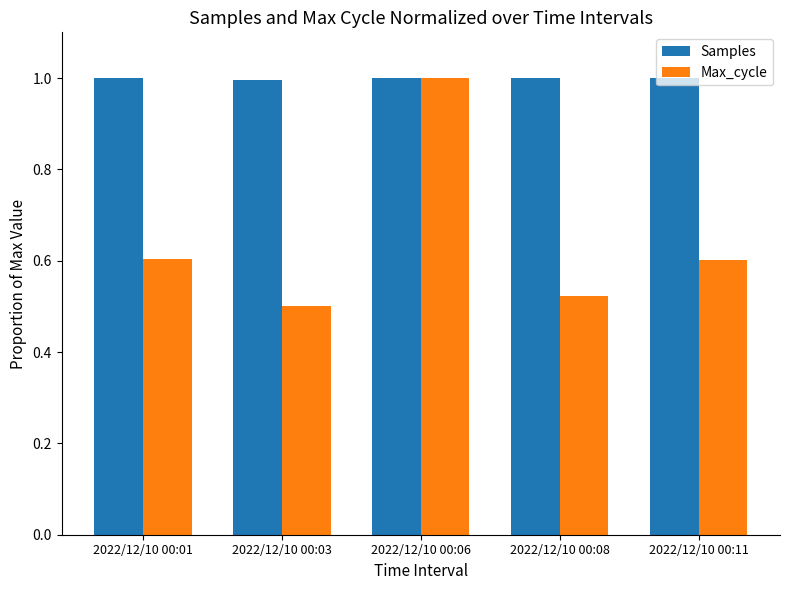

What are all the series names shown in the legend?

Samples, Max_cycle